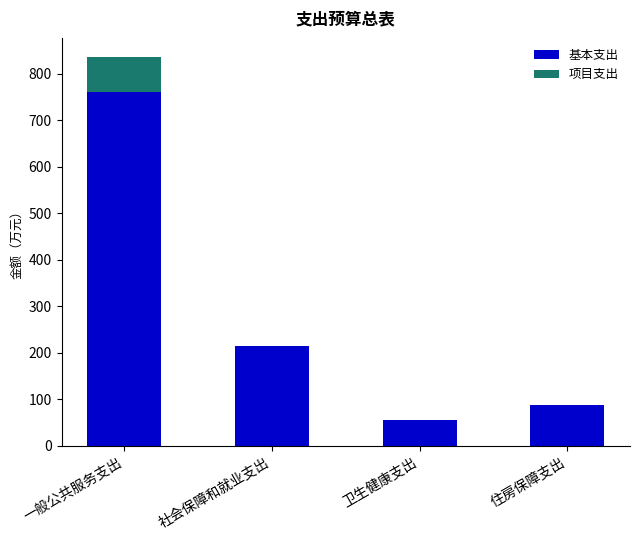

Reading left to right, list the values for the 基本支出 series.

一般公共服务支出=760.9	社会保障和就业支出=215.2	卫生健康支出=54.7	住房保障支出=87.3